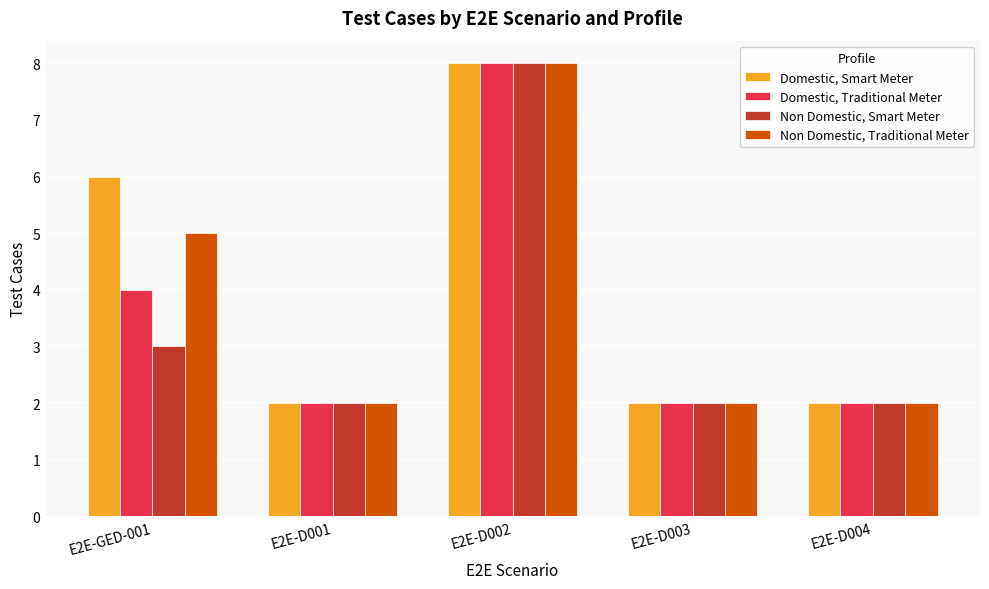

What value does the Non Domestic, Smart Meter series have at E2E-D003?

2